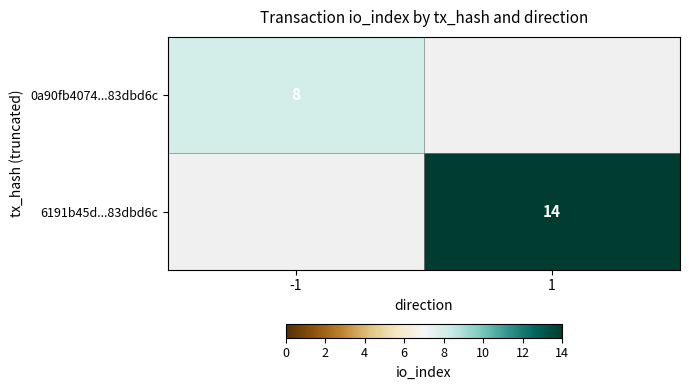

What is the minimum value shown in the chart?

8.0